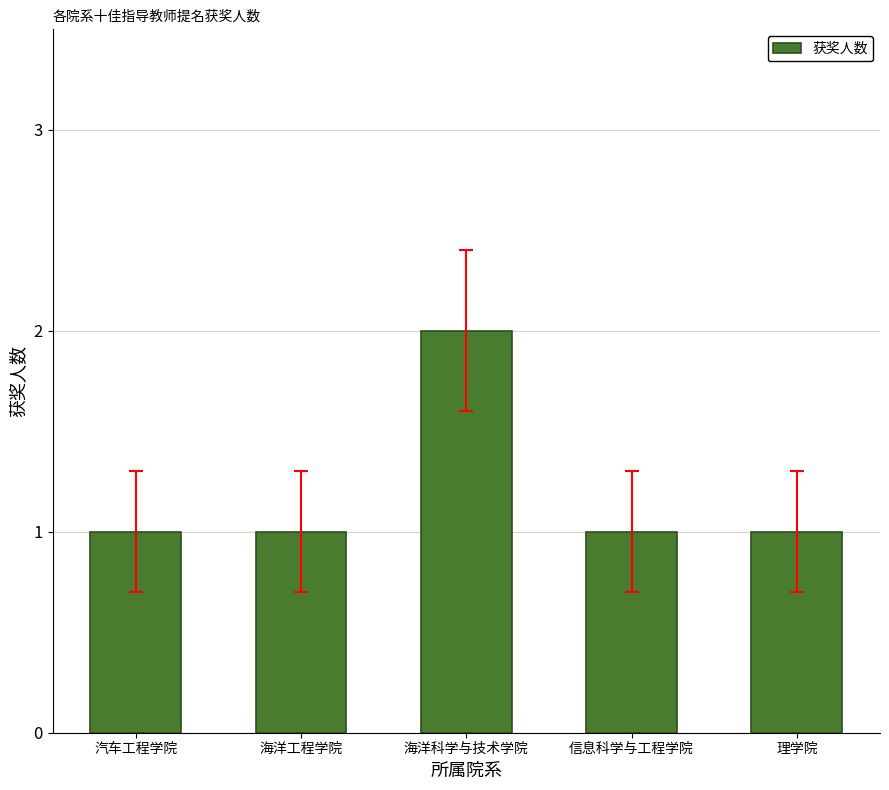

How many categories are shown in the chart?

5